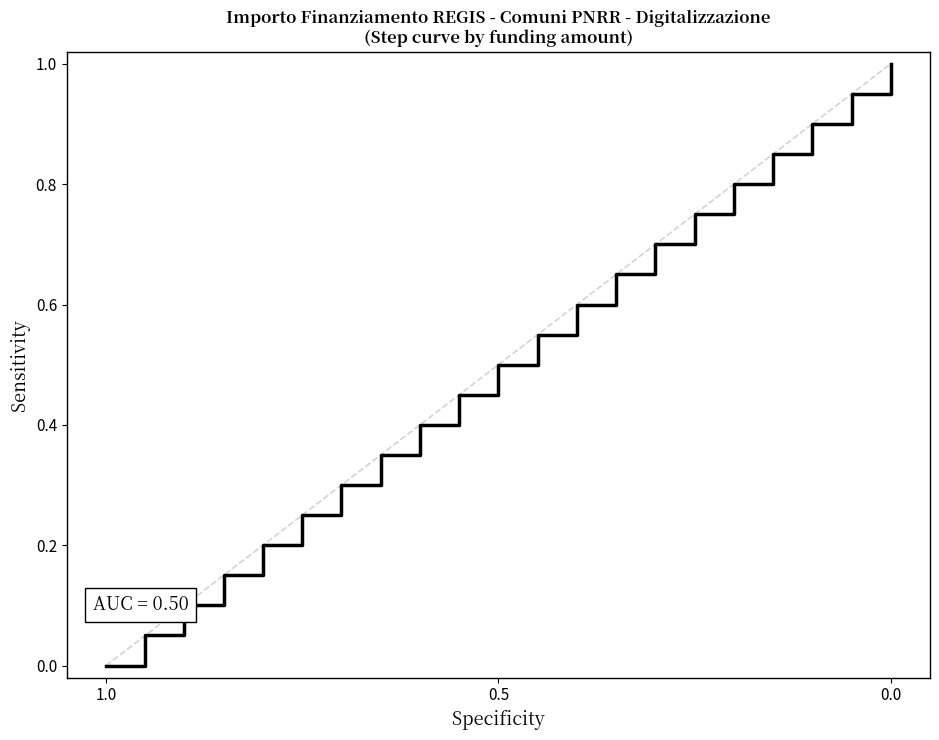

Reading right to left, extract all data points from this chart.

1.0	0.9	0.9	0.8	0.8	0.8	0.7	0.7	0.6	0.6	0.5	0.5	0.4	0.3	0.3	0.2	0.2	0.1	0.1	0.1	0.0